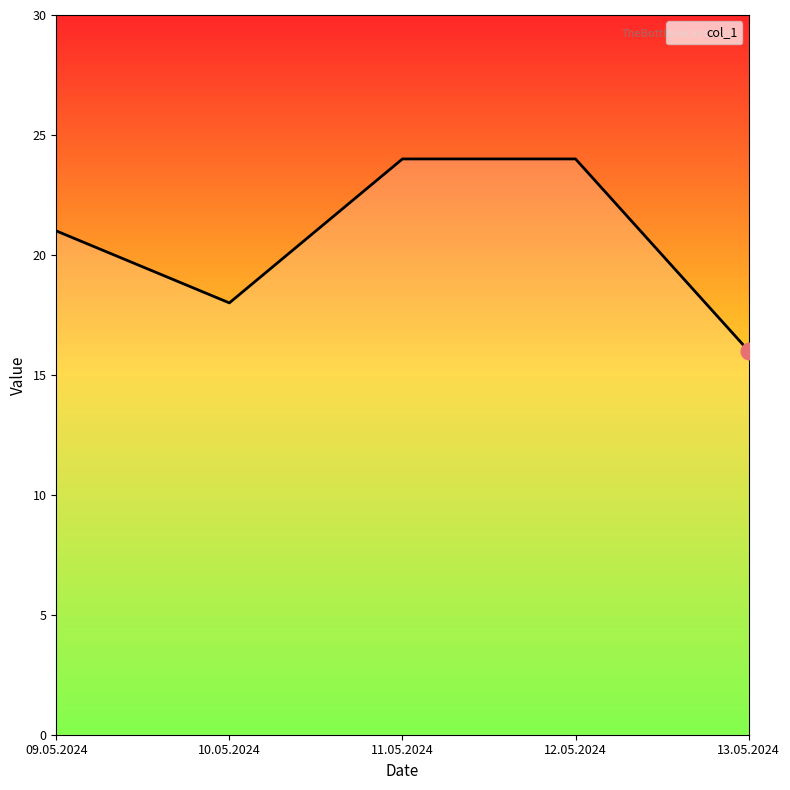

What position from the right is 11.05.2024?

3